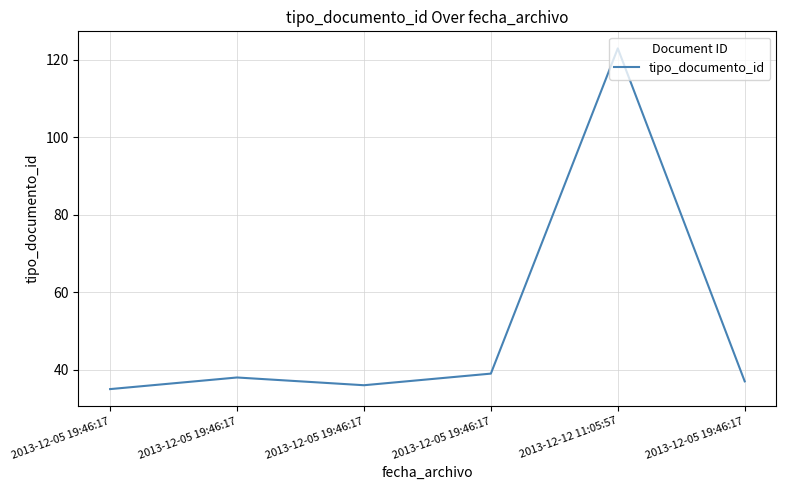

Rank the categories by value from lowest to highest.

2013-12-05 19:46:17, 2013-12-05 19:46:17, 2013-12-05 19:46:17, 2013-12-05 19:46:17, 2013-12-05 19:46:17, 2013-12-12 11:05:57